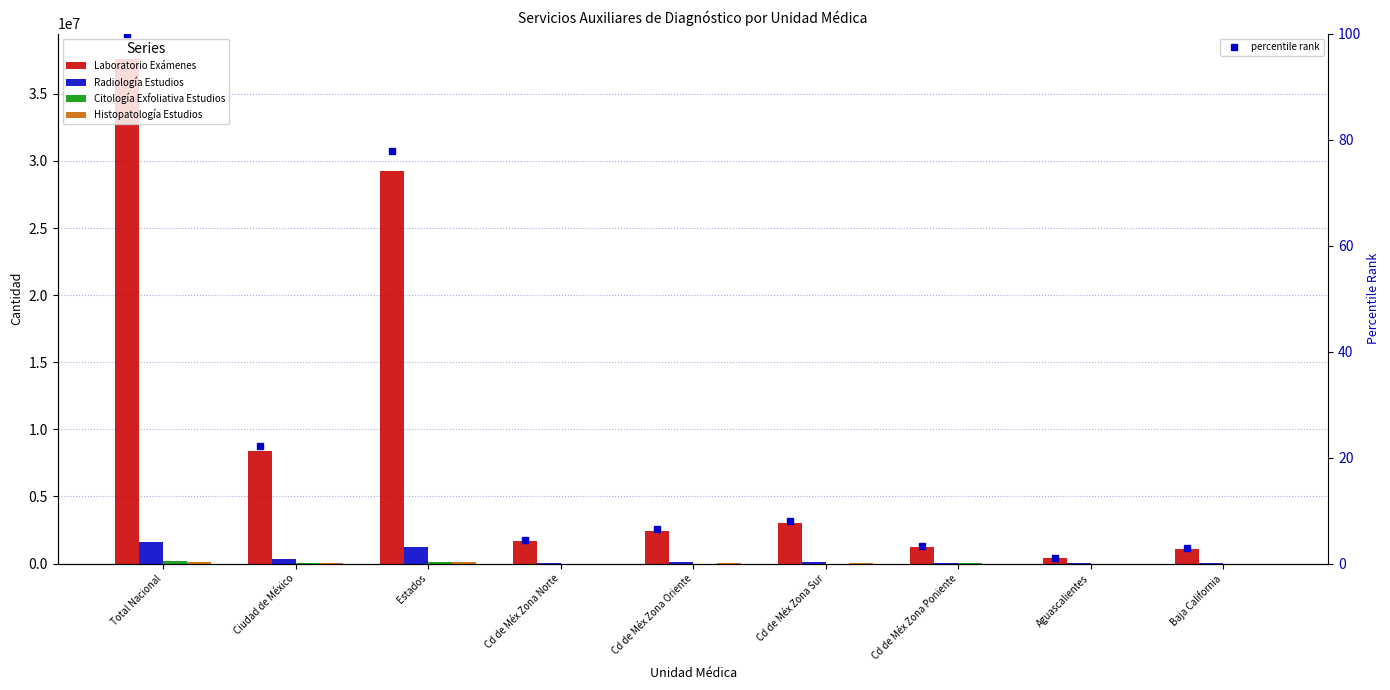

Reading left to right, extract all data points from this chart.

Laboratorio Exámenes: 37607762	8362143	29245619	1701439	2421091	3005621	1233992	396583	1107275
Radiología Estudios: 1577360	348887	1228473	76176	126864	115342	30505	20482	32035
Citología Exfoliativa Estudios: 178901	26373	152528	6057	7263	5006	8047	2096	5167
Histopatología Estudios: 149167	55645	93522	6297	10142	33517	5689	1315	1352